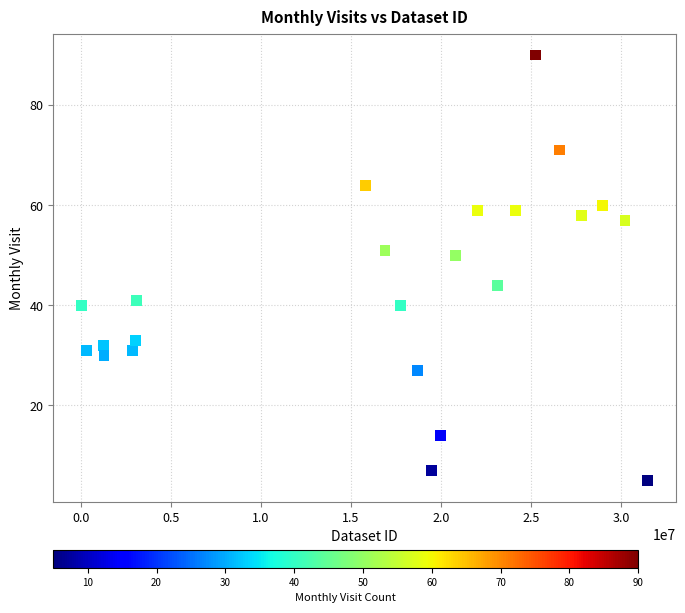

What is the range of Y values (max minus min)?

85